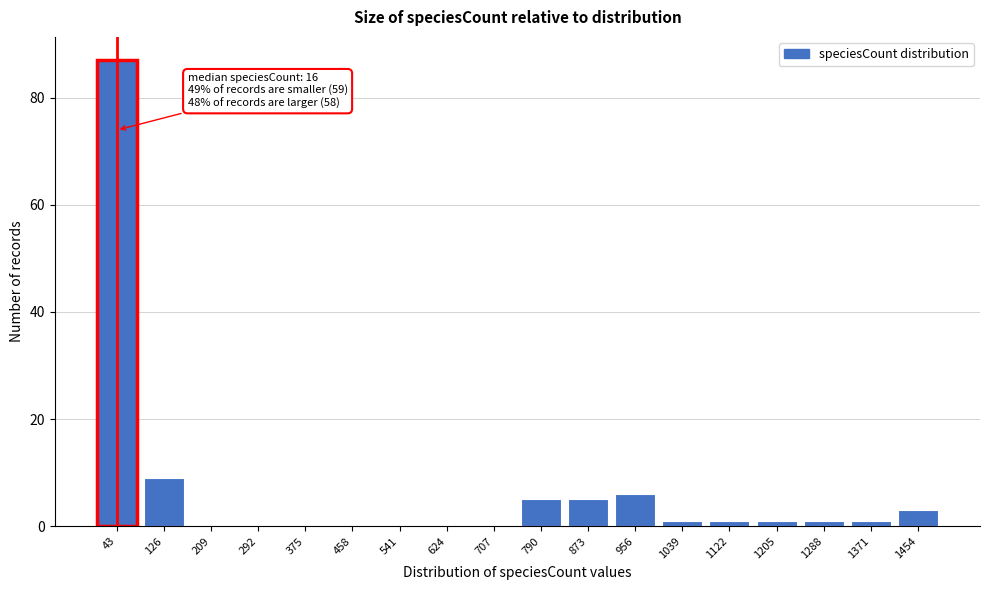

Reading right to left, transcribe all the data shown in this chart.

1454=3	1371=1	1288=1	1205=1	1122=1	1039=1	956=6	873=5	790=5	707=0	624=0	541=0	458=0	375=0	292=0	209=0	126=9	43=87